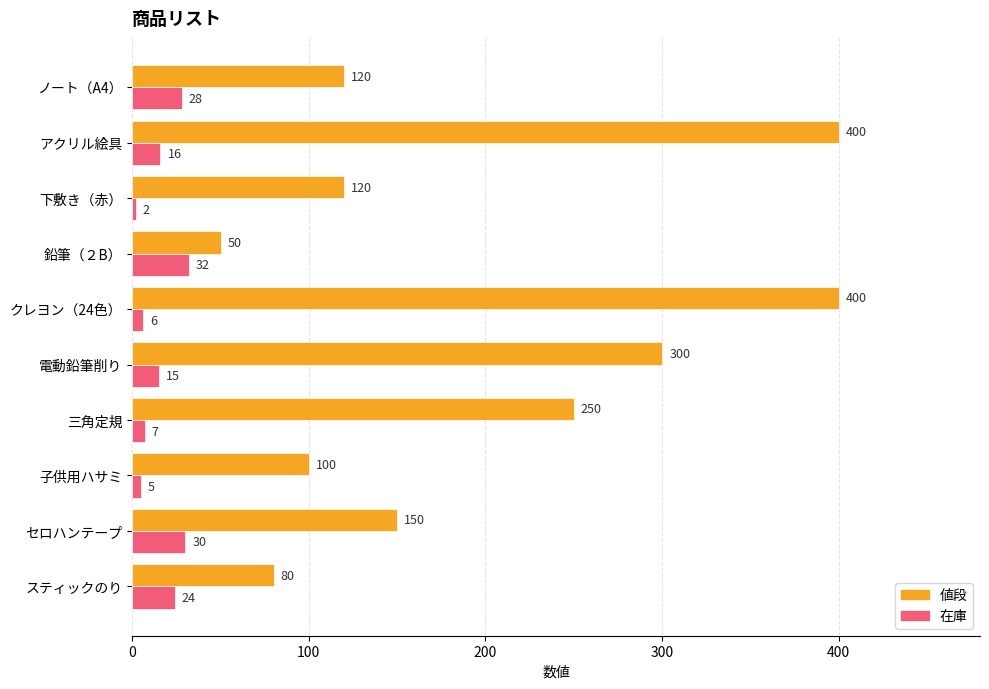

At which category is the sum across all series the highest?

アクリル絵具